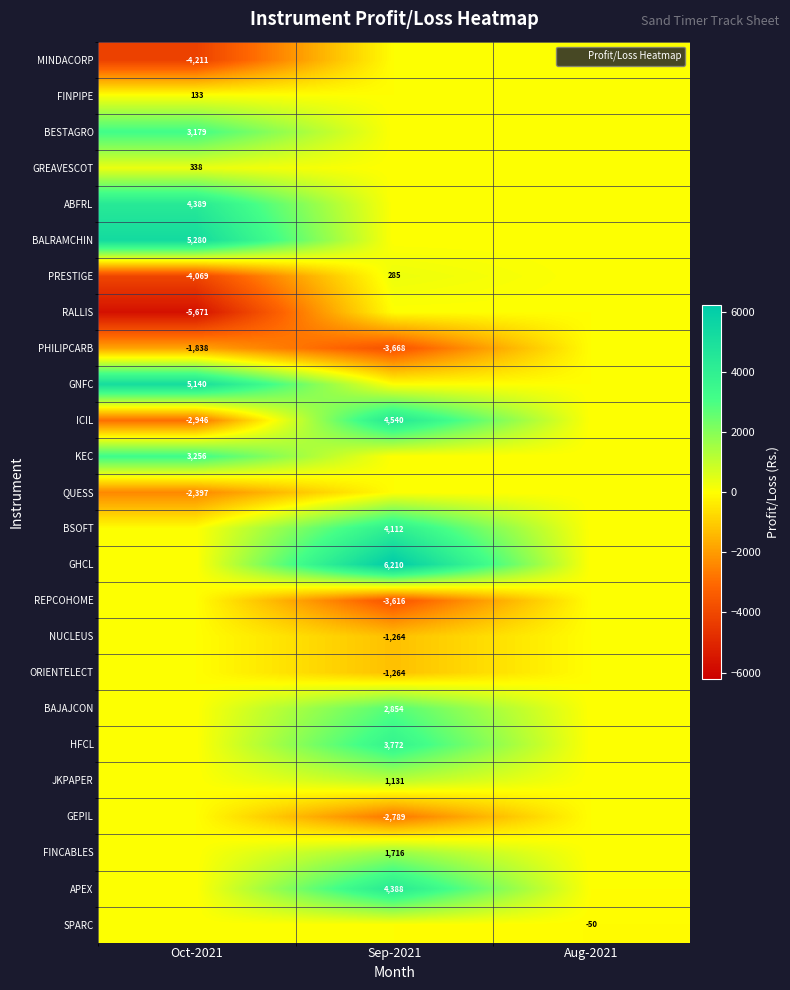

What is the highest value of the HFCL series?

3772.3